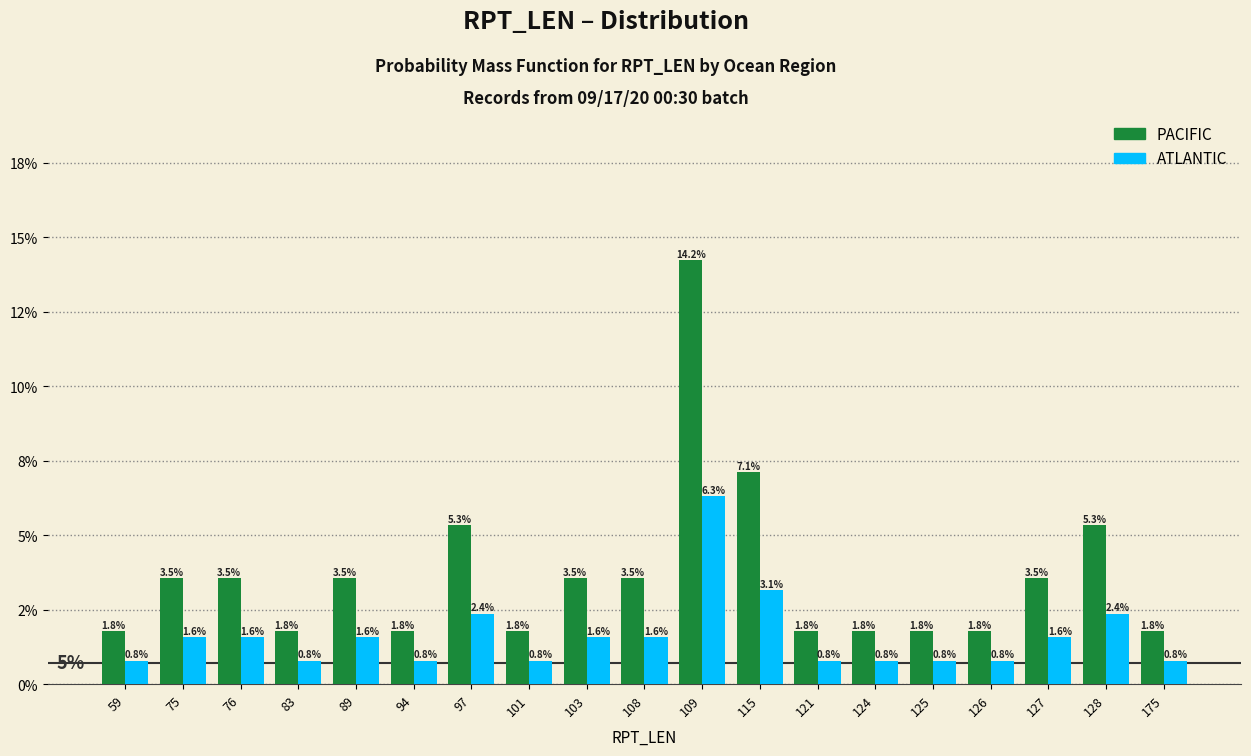

What are all the series names shown in the legend?

PACIFIC, ATLANTIC